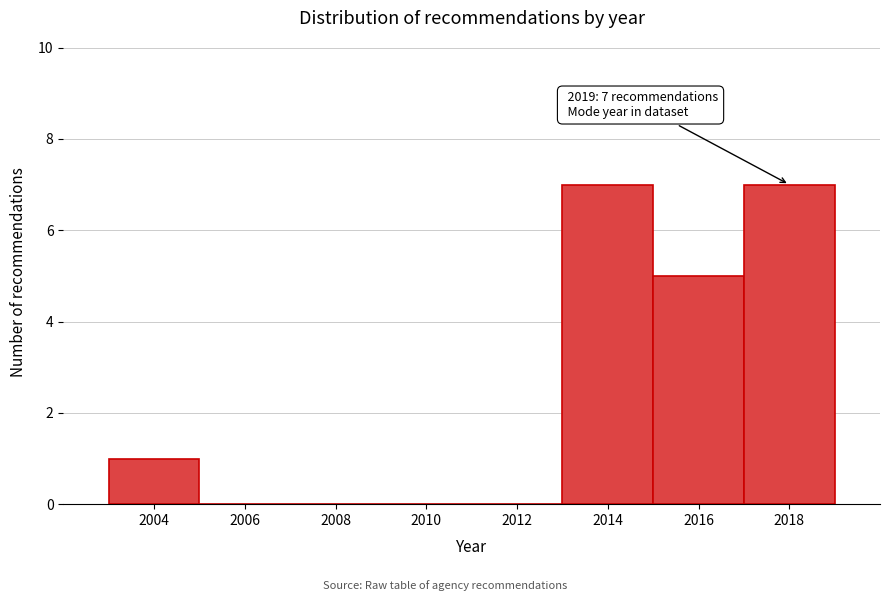

Reading right to left, transcribe all the data shown in this chart.

2018=7	2016=5	2014=7	2012=0	2010=0	2008=0	2006=0	2004=1